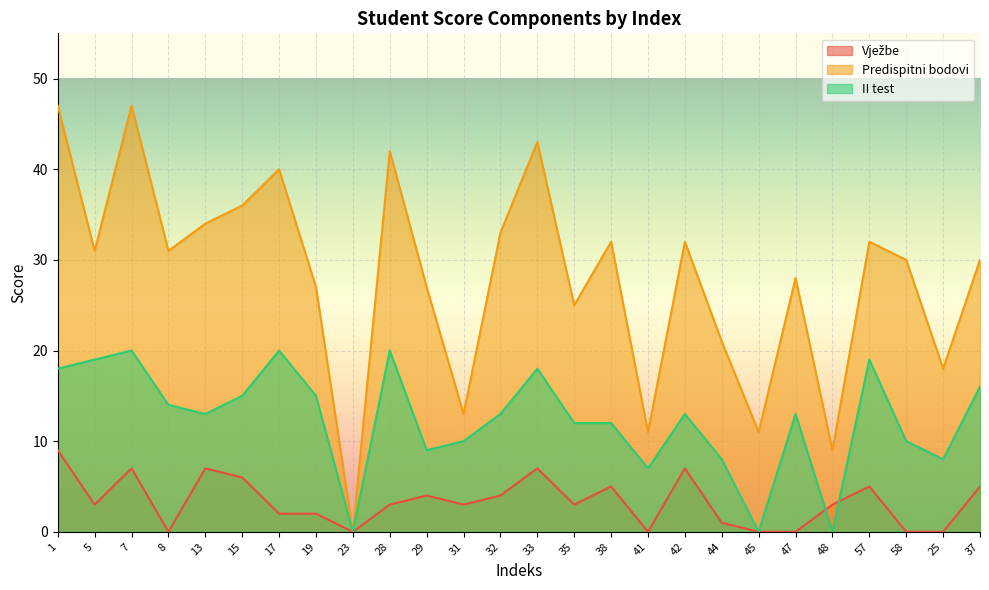

At how many categories does at least one series exceed 10?

24